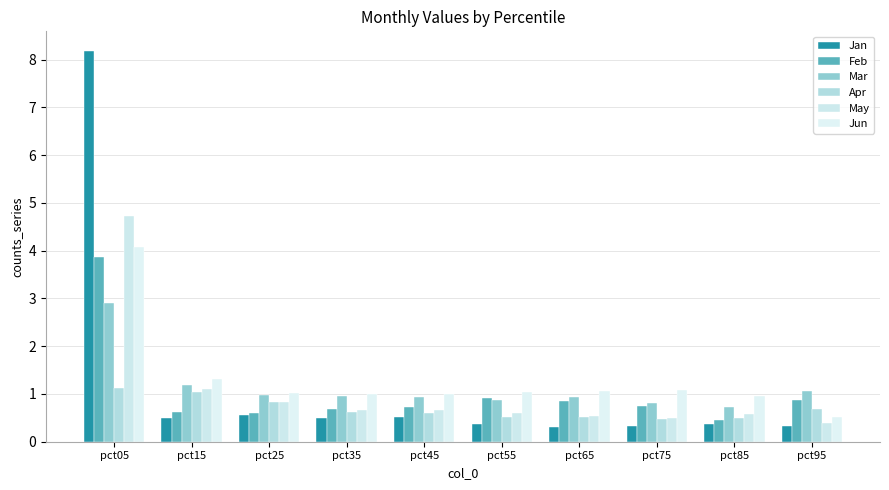

Between pct15 and pct25, which is larger?

pct25